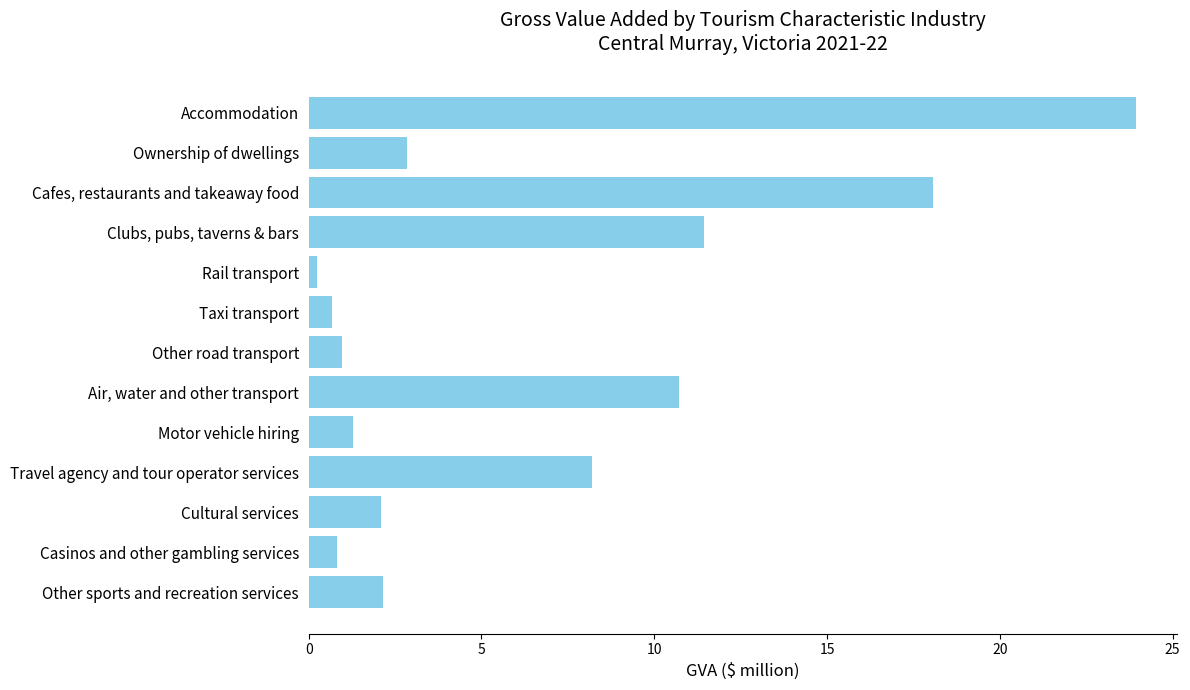

At which label is the value closest to 12?

Clubs, pubs, taverns & bars